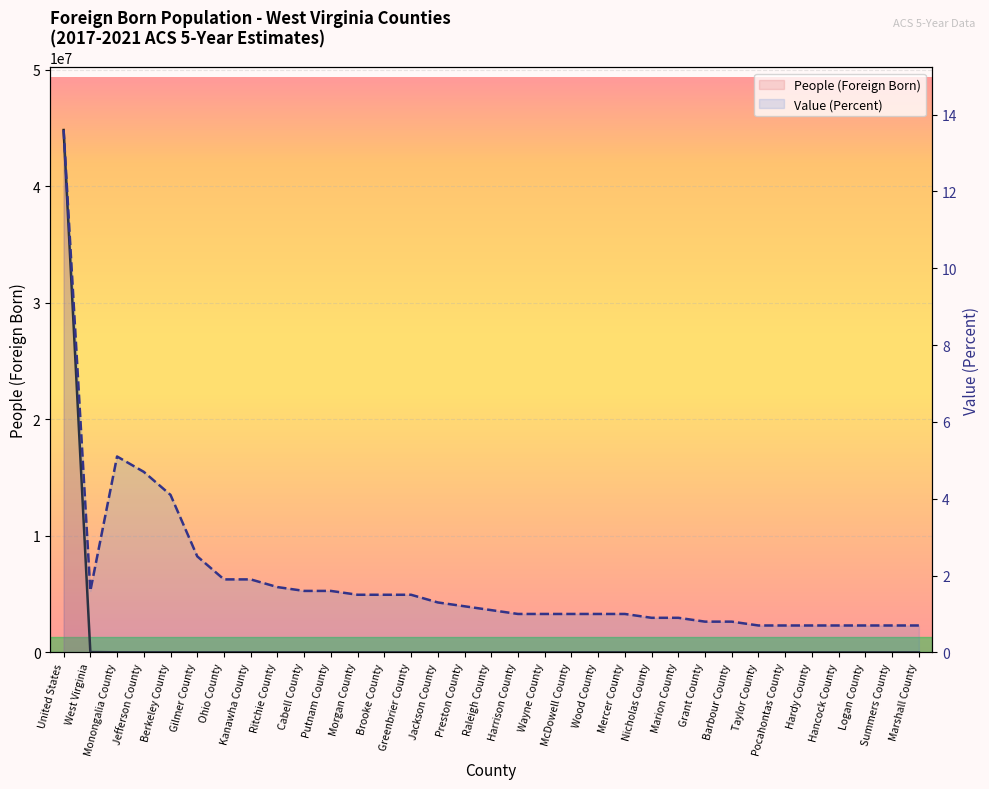

What is the average value of the People (Foreign Born) series?

1360639.1